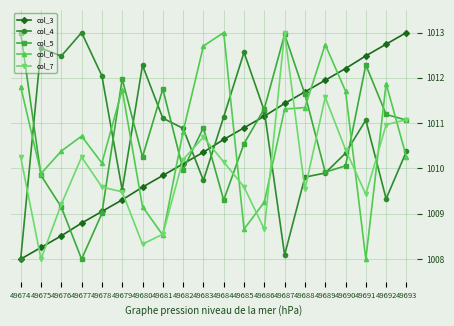

How many categories are shown in the chart?

20